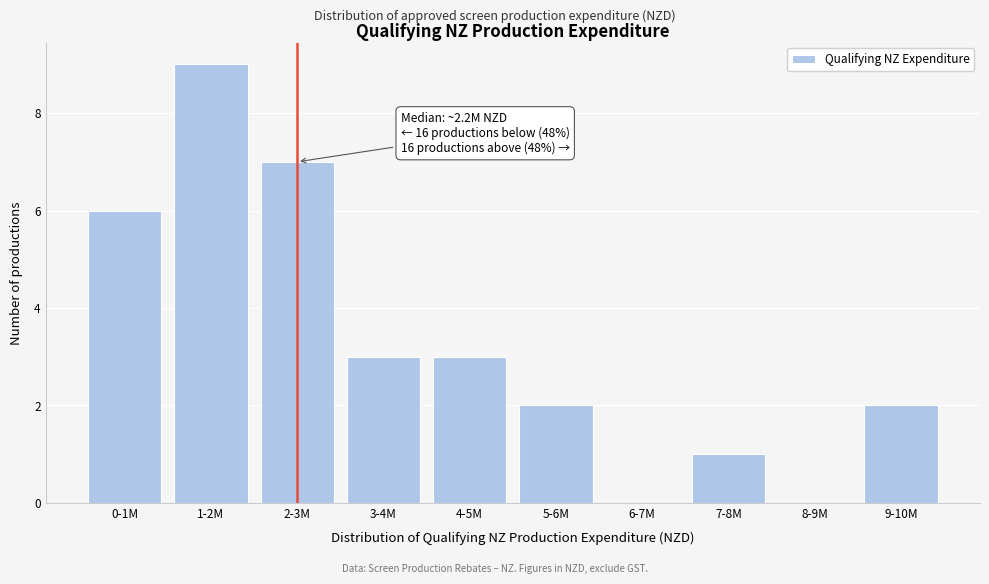

Reading right to left, extract all data points from this chart.

9-10M=2	8-9M=0	7-8M=1	6-7M=0	5-6M=2	4-5M=3	3-4M=3	2-3M=7	1-2M=9	0-1M=6